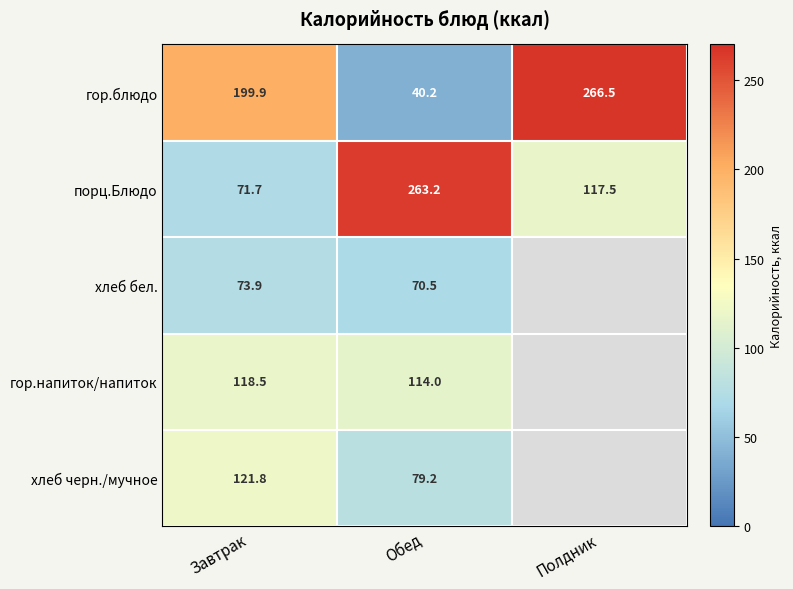

The value of хлеб черн./мучное at Завтрак is 121.8. True or false?

True